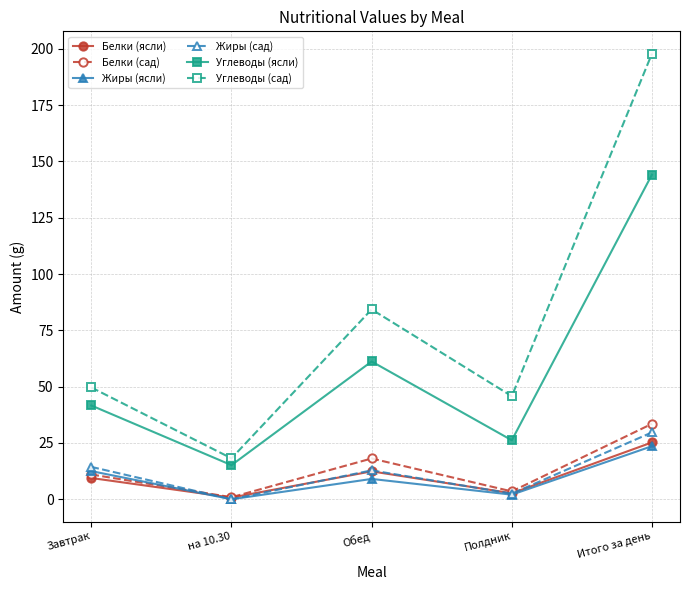

What is the sum of all Белки (ясли) values?

50.5